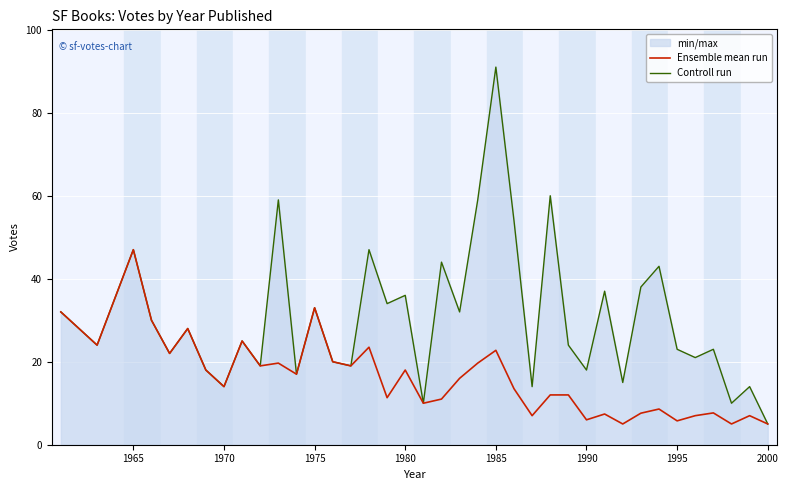

What is the maximum value shown in the chart?

91.0